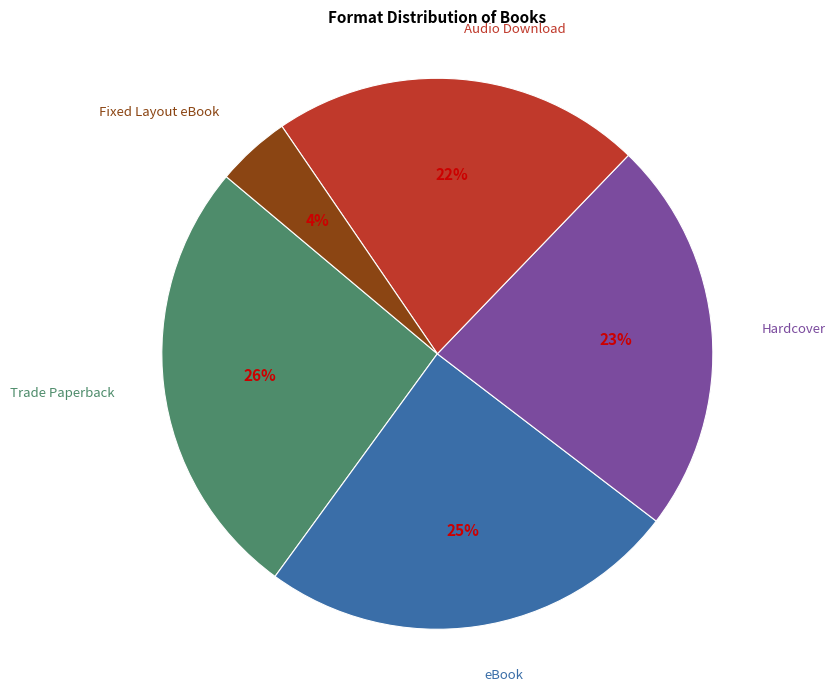

Is there a majority slice in this chart?

No